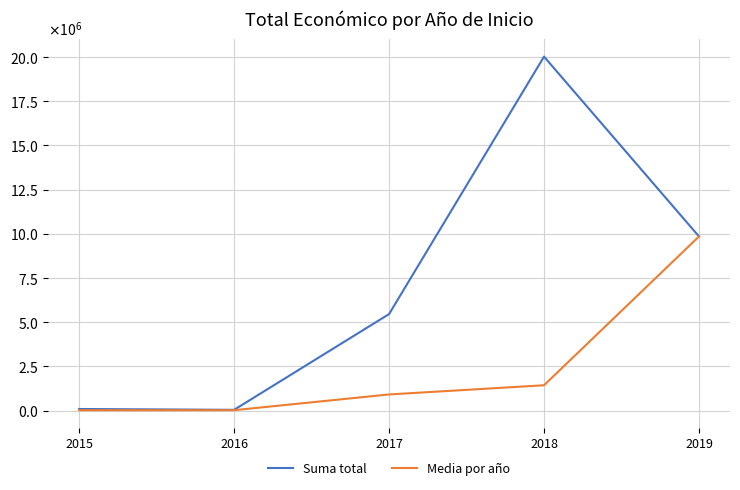

Which label corresponds to the smallest value in the chart?

2015